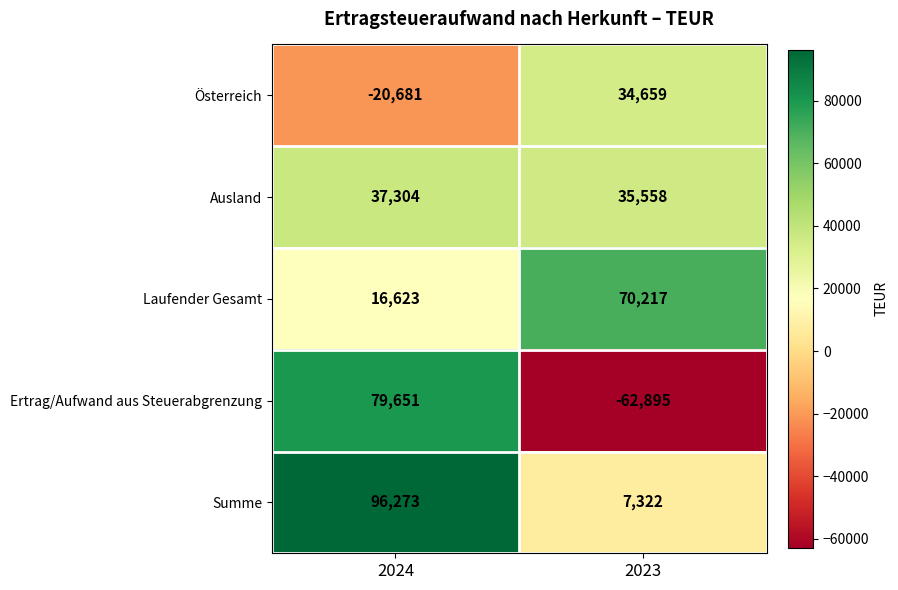

The value of Laufender Gesamt at 2024 is 16623. True or false?

True